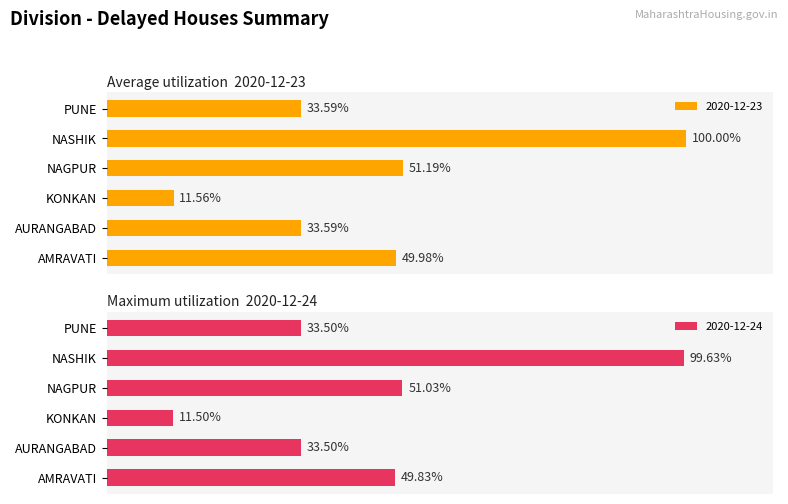

List the series in order of their overall mean, lowest first.

2020-12-24, 2020-12-23